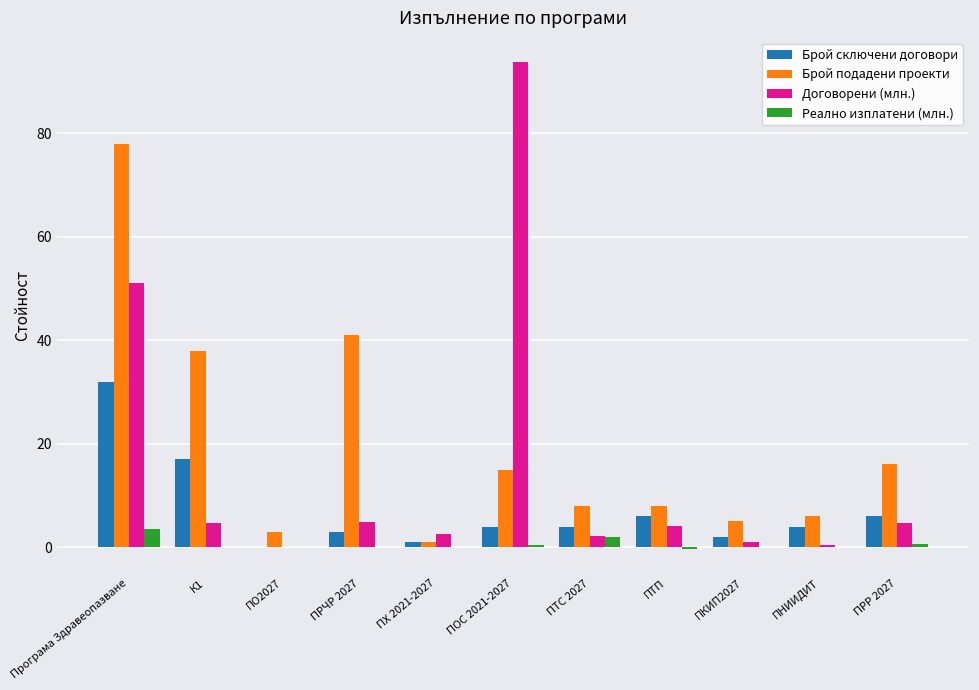

What is the highest value of the Брой сключени договори series?

32.0